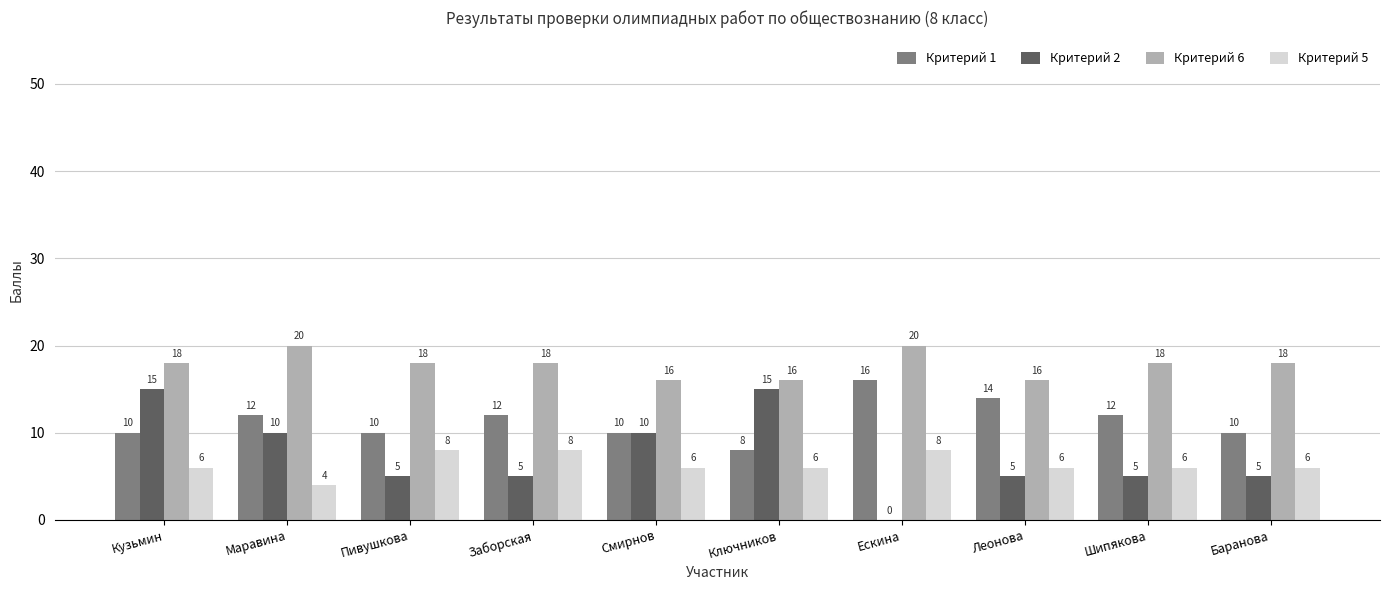

Is the value of Критерий 6 at Заборская greater than the value of Критерий 5 at Баранова?

Yes